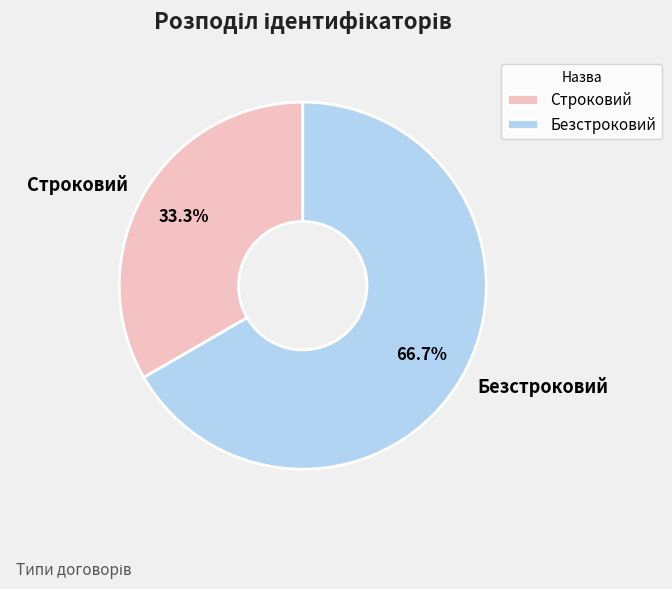

Which has a higher value, Безстроковий or Строковий?

Безстроковий